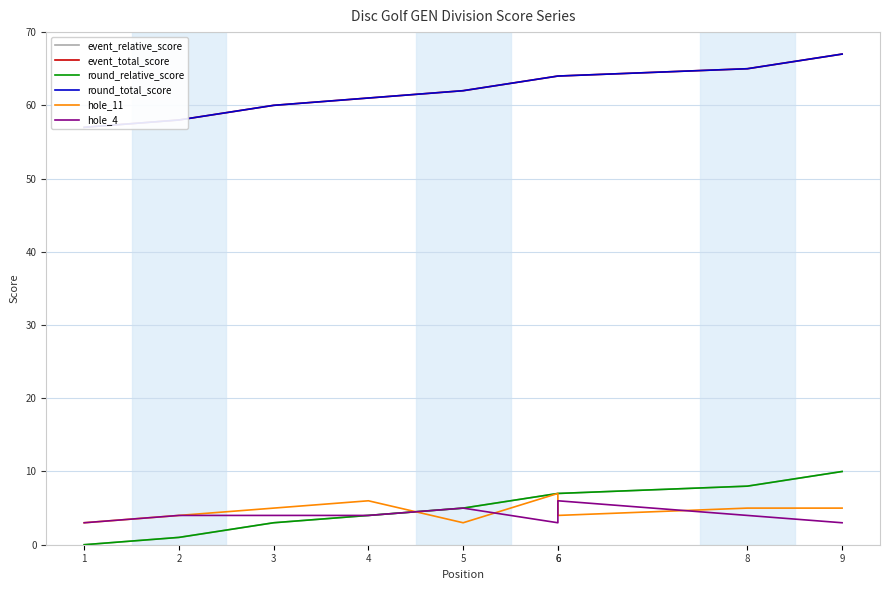

What is the total value across all series at 6?

152